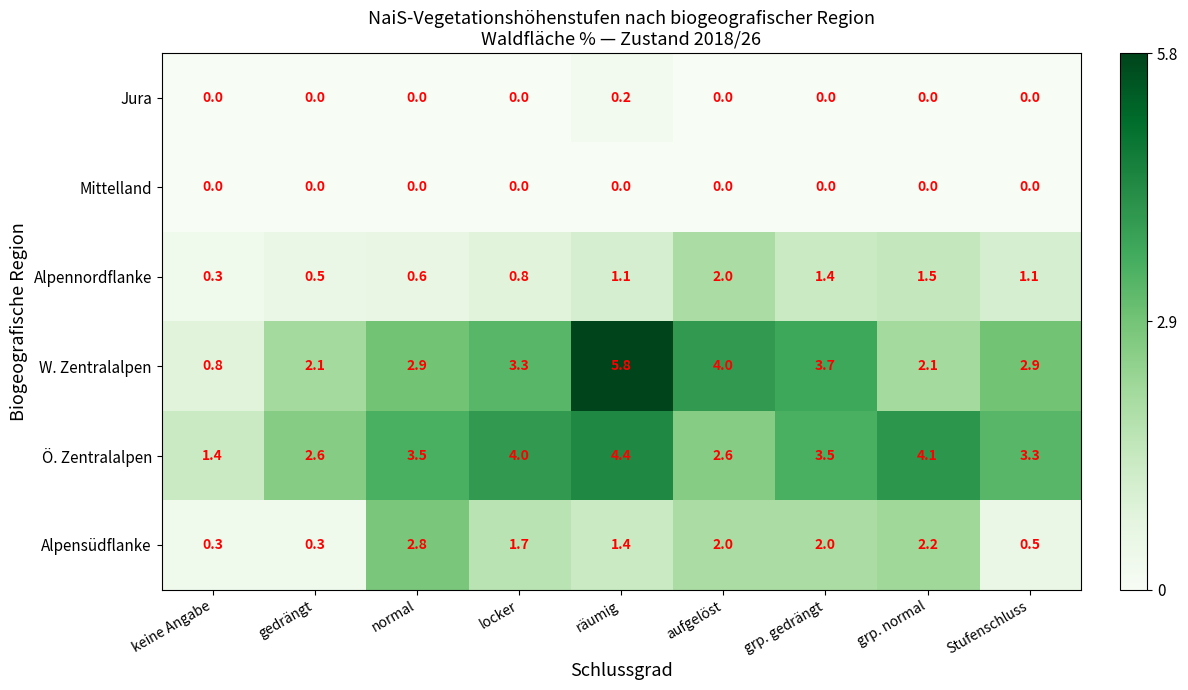

What is the total value across all series at aufgelöst?

10.6